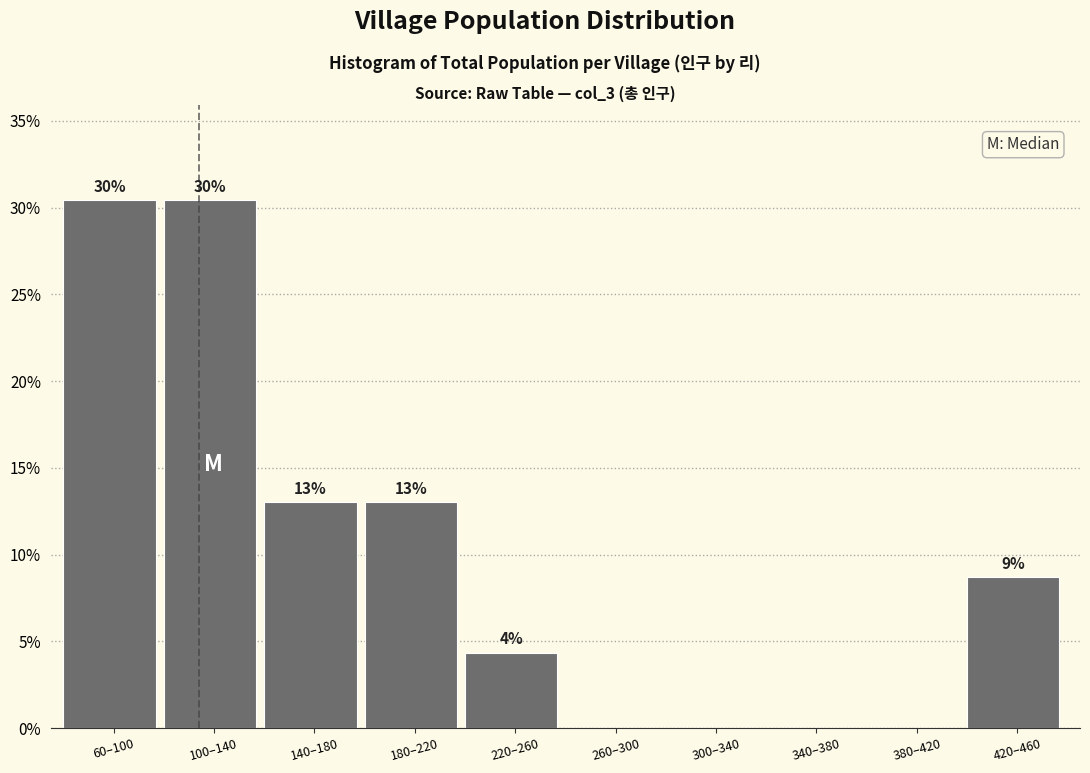

Are the bars horizontal?

No